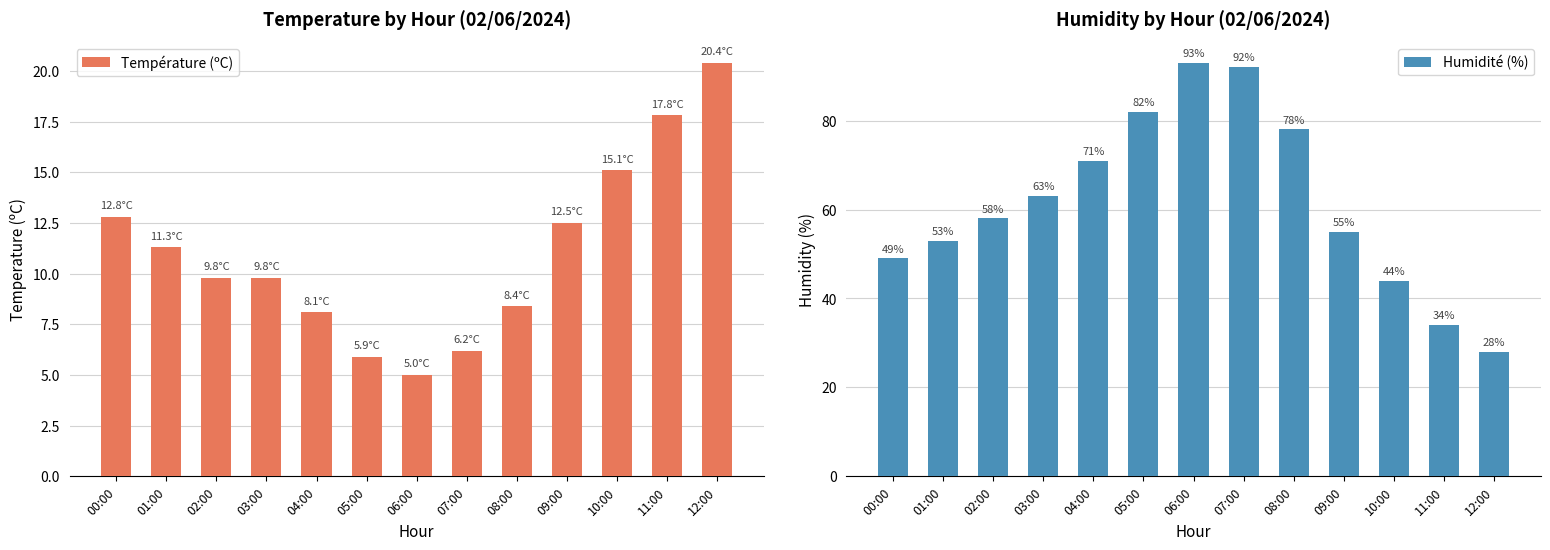

What is the value of the Humidité (%) bar at the 11th from the left?

44